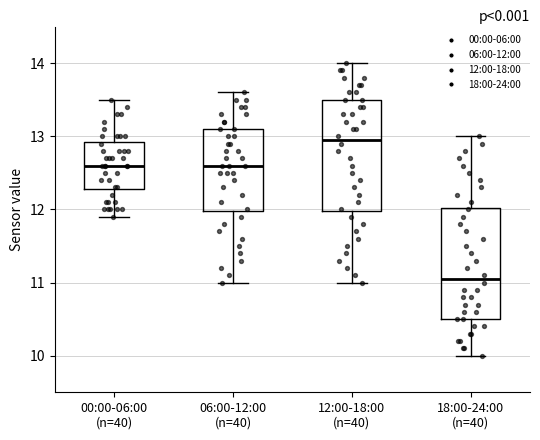

Reading left to right, transcribe this box plot: for each box, give where its median line is, the range the box spans, and where its two whiskers end, as read against the y-axis. The values are not printed on the chart, so give them approximately, as read against the axis.

00:00-06:00 (n=40): median 12.6, box 12.3 to 12.9, whiskers 11.9 to 13.5
06:00-12:00 (n=40): median 12.6, box 12.0 to 13.1, whiskers 11.0 to 13.6
12:00-18:00 (n=40): median 13.0, box 12.0 to 13.5, whiskers 11.0 to 14.0
18:00-24:00 (n=40): median 11.1, box 10.5 to 12.0, whiskers 10.0 to 13.0